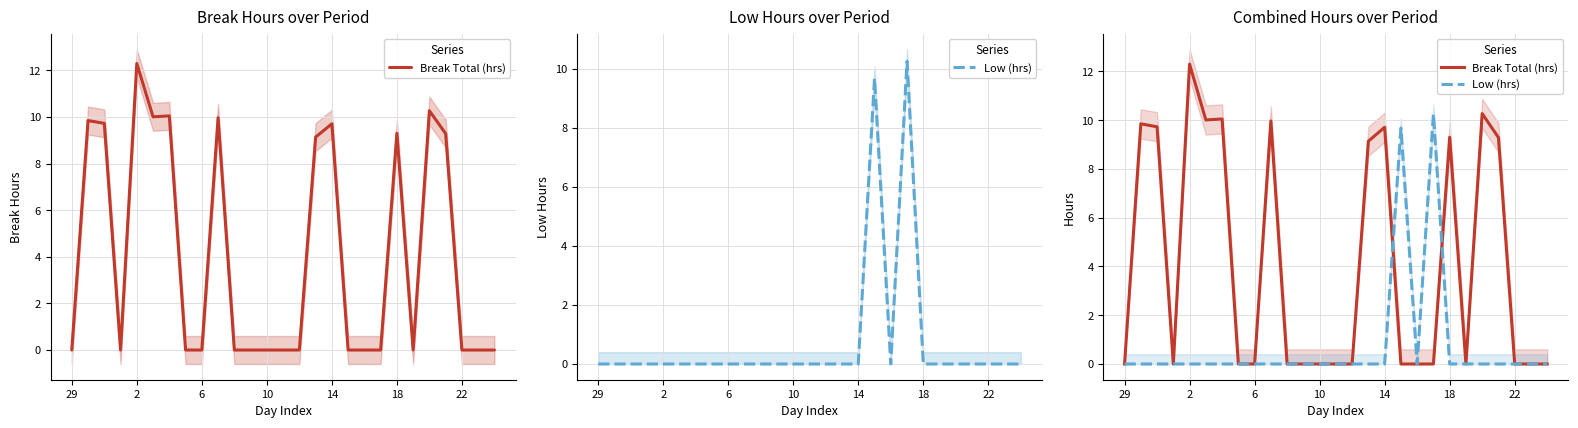

How many data points in Break Total (hrs) are above 0?

11